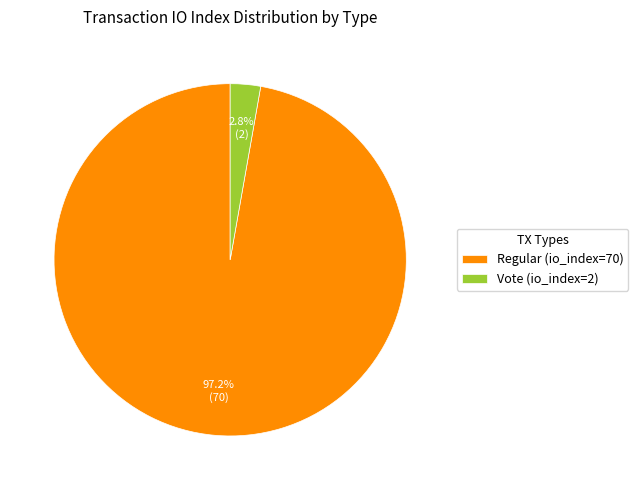

Do Vote (io_index=2) and Regular (io_index=70) together represent more than half of the pie?

Yes